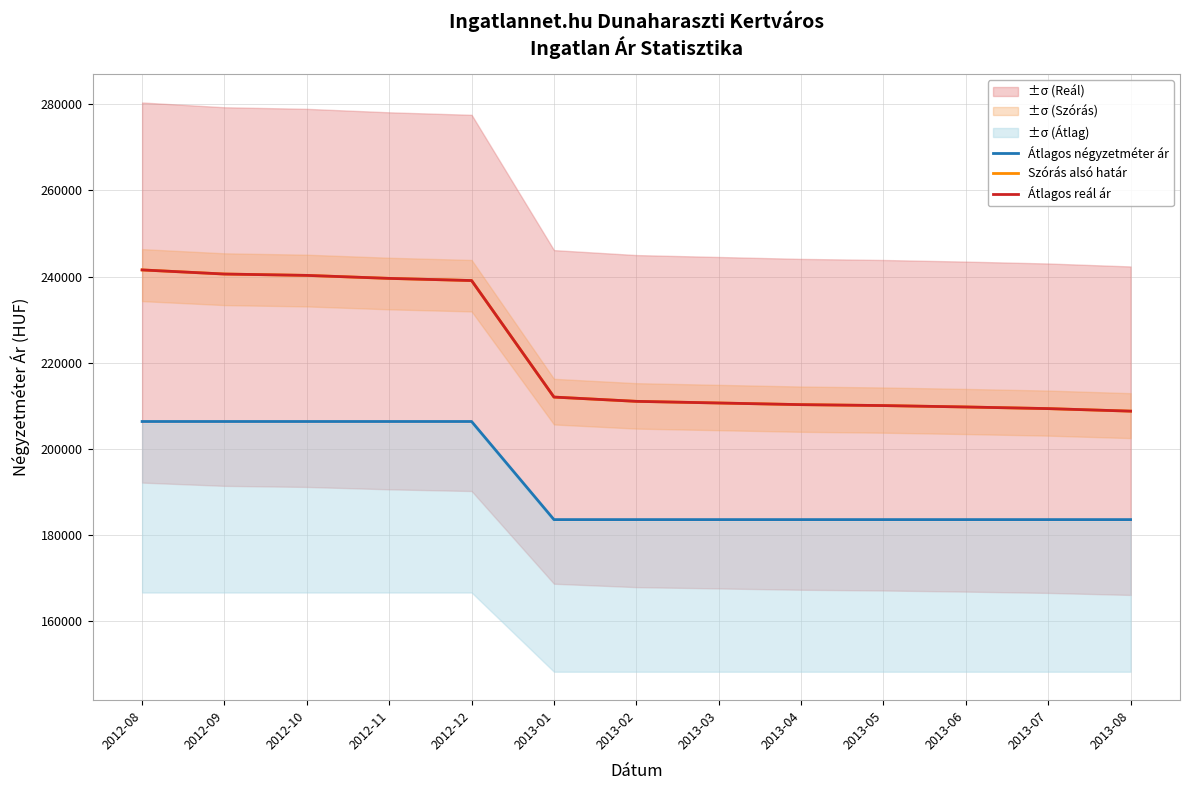

Reading left to right, list all the values displayed in this chart.

Átlagos négyzetméter ár: 206329	206329	206329	206329	206329	183544	183544	183544	183544	183544	183544	183544	183544
Szórás alsó határ: 241536	240581	240265	239571	239069	212003	211011	210628	210246	210029	209704	209325	208734
Átlagos reál ár: 241536	240581	240265	239571	239069	212003	211011	210628	210246	210029	209704	209325	208734